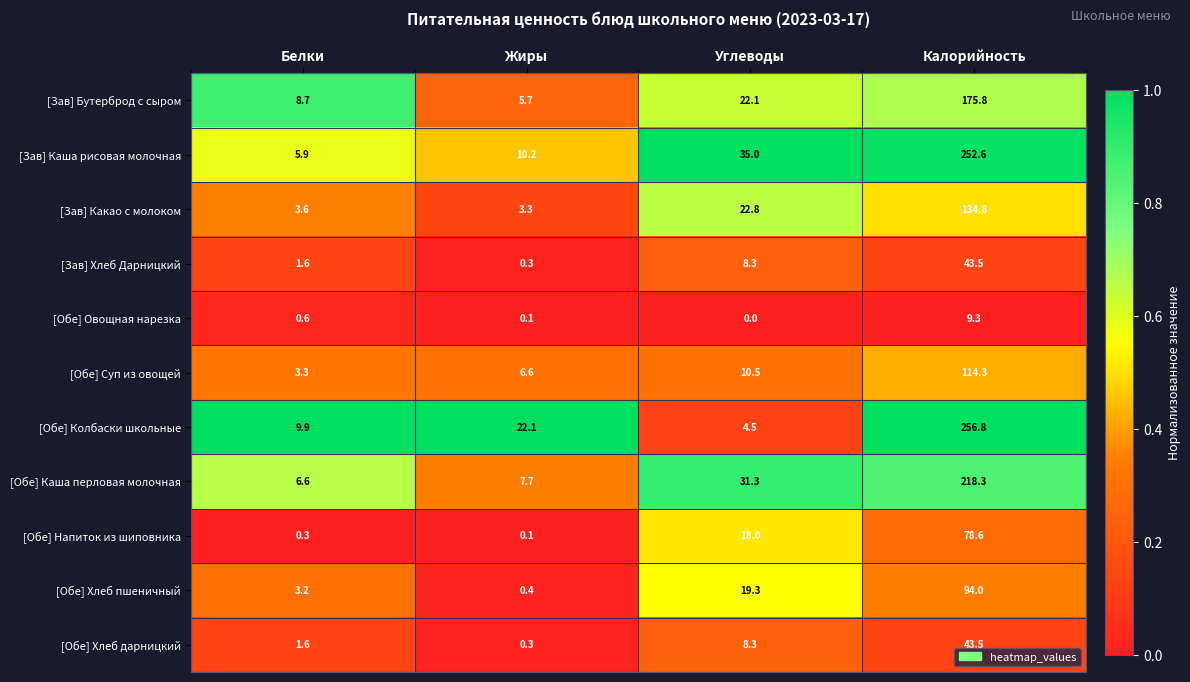

The value of [Зав] Бутерброд с сыром at Белки is 8.7. True or false?

True